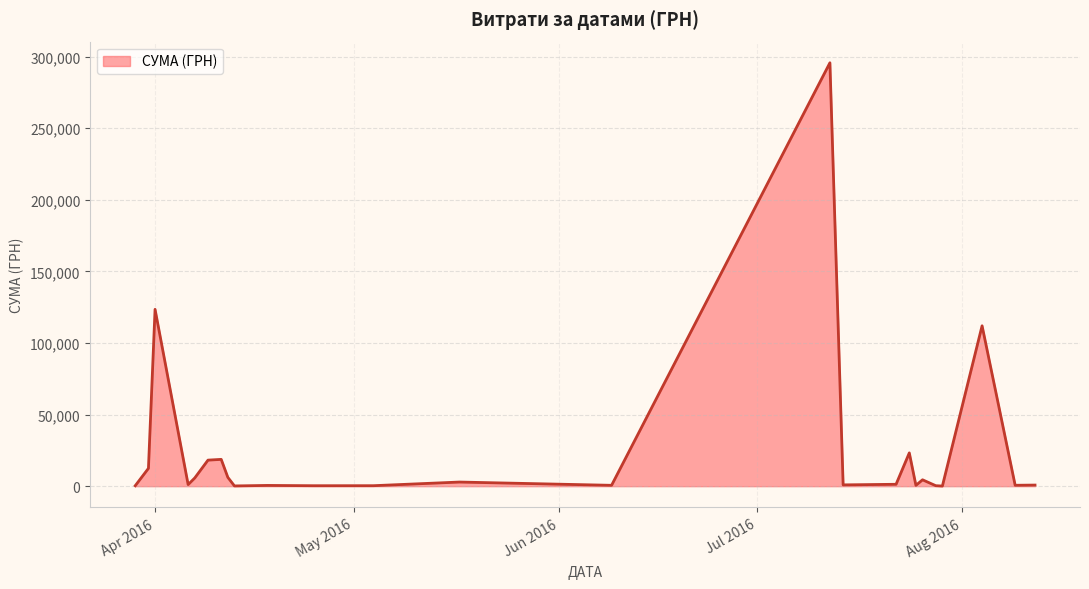

What is the maximum value shown in the chart?

295638.6